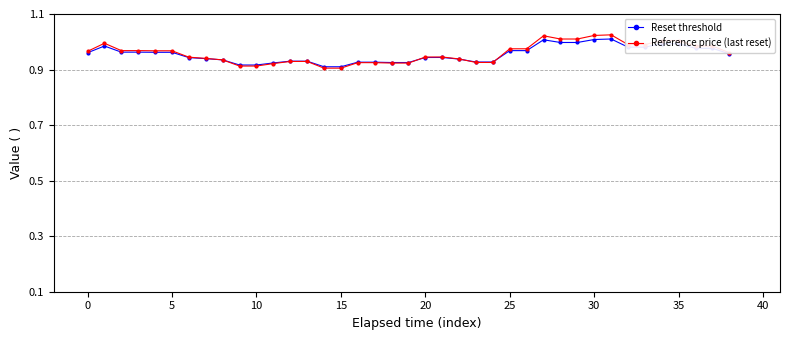

True or false: Reference price (last reset) has more than 2 interior local peaks.

True